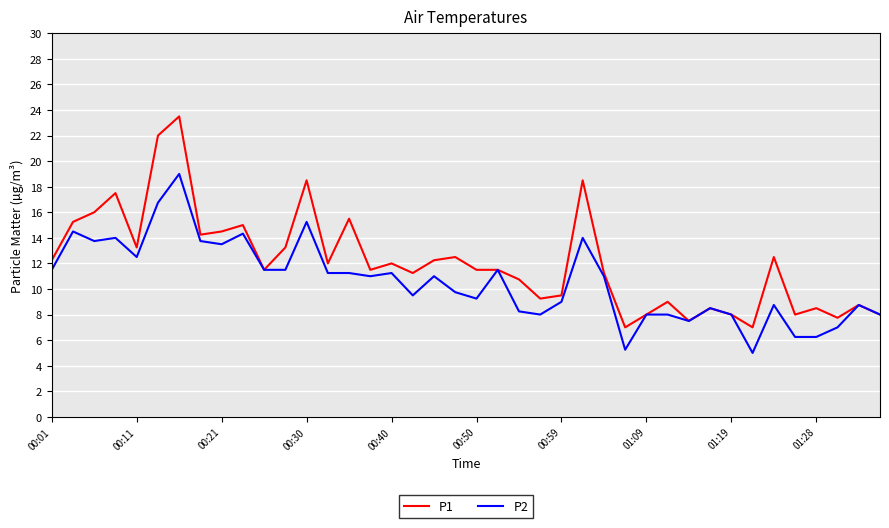

What is the greatest value displayed?

23.5